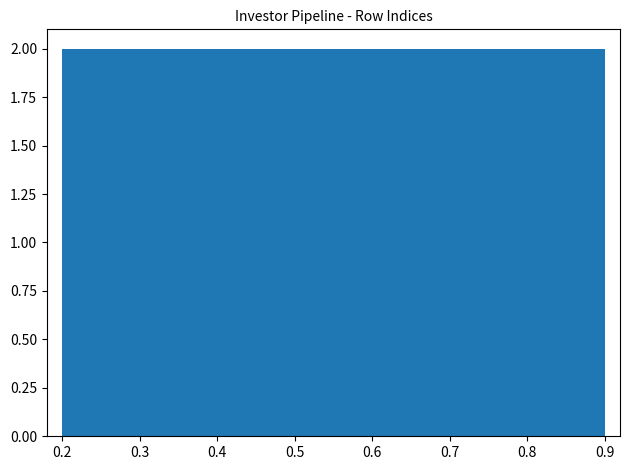

Reading left to right, list every bar in this chart as the range it spans on the x-axis followed by its height. The values are not printed on the chart, so give them approximately, as read against the axis.

0.20 to 0.27: 2
0.27 to 0.34: 2
0.34 to 0.41: 2
0.41 to 0.48: 2
0.48 to 0.55: 2
0.55 to 0.62: 2
0.62 to 0.69: 2
0.69 to 0.76: 2
0.76 to 0.83: 2
0.83 to 0.90: 2